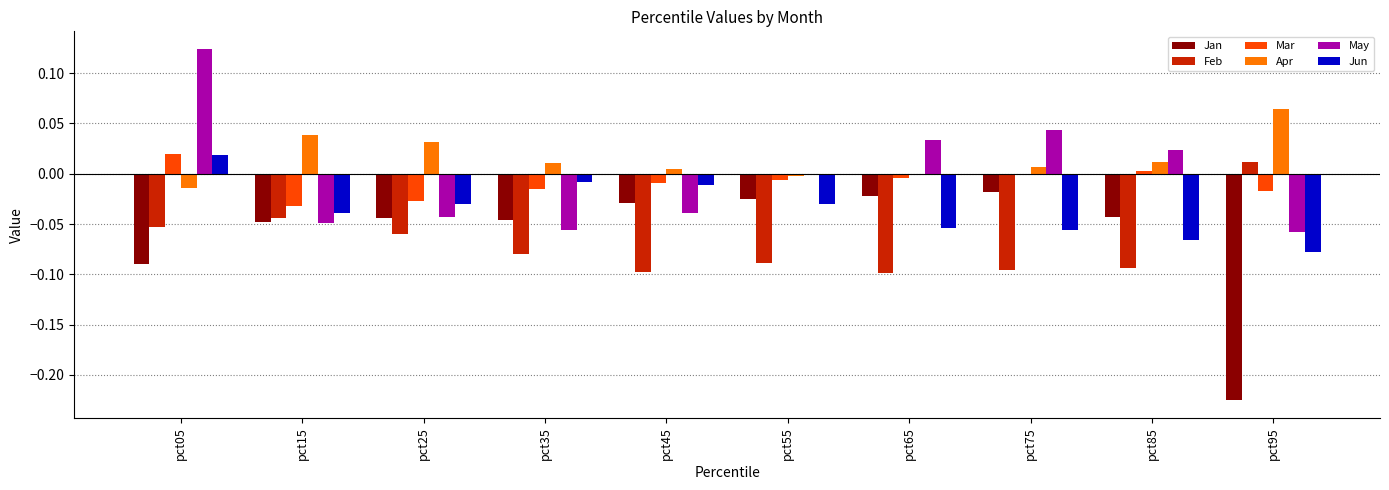

The May series shows -0.0 at pct45. True or false?

True